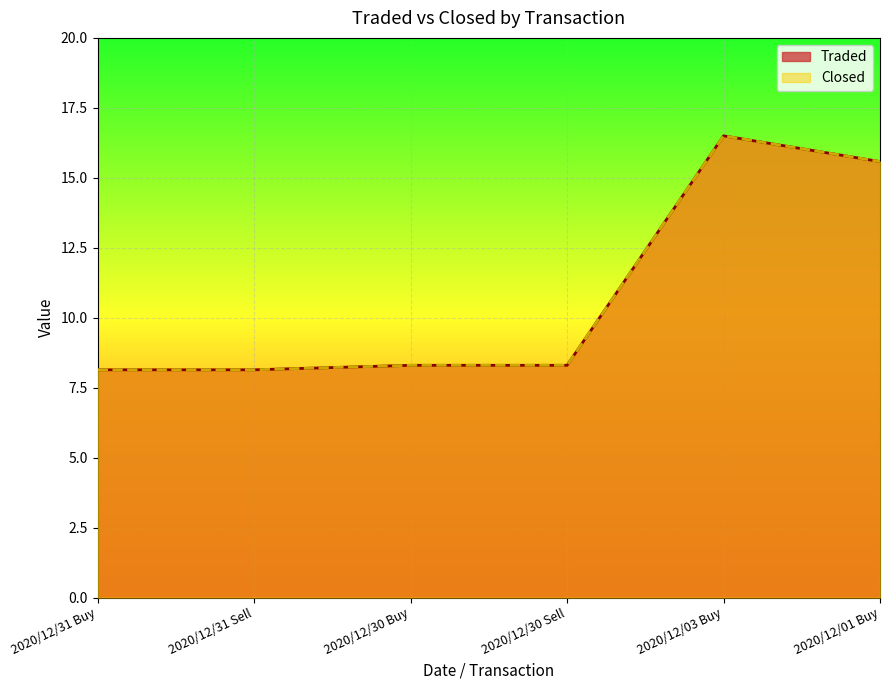

Reading left to right, transcribe all the data shown in this chart.

Traded: 2020/12/31 Buy=8.1	2020/12/31 Sell=8.1	2020/12/30 Buy=8.3	2020/12/30 Sell=8.3	2020/12/03 Buy=16.5	2020/12/01 Buy=15.6
Closed: 2020/12/31 Buy=8.1	2020/12/31 Sell=8.1	2020/12/30 Buy=8.3	2020/12/30 Sell=8.3	2020/12/03 Buy=16.5	2020/12/01 Buy=15.6